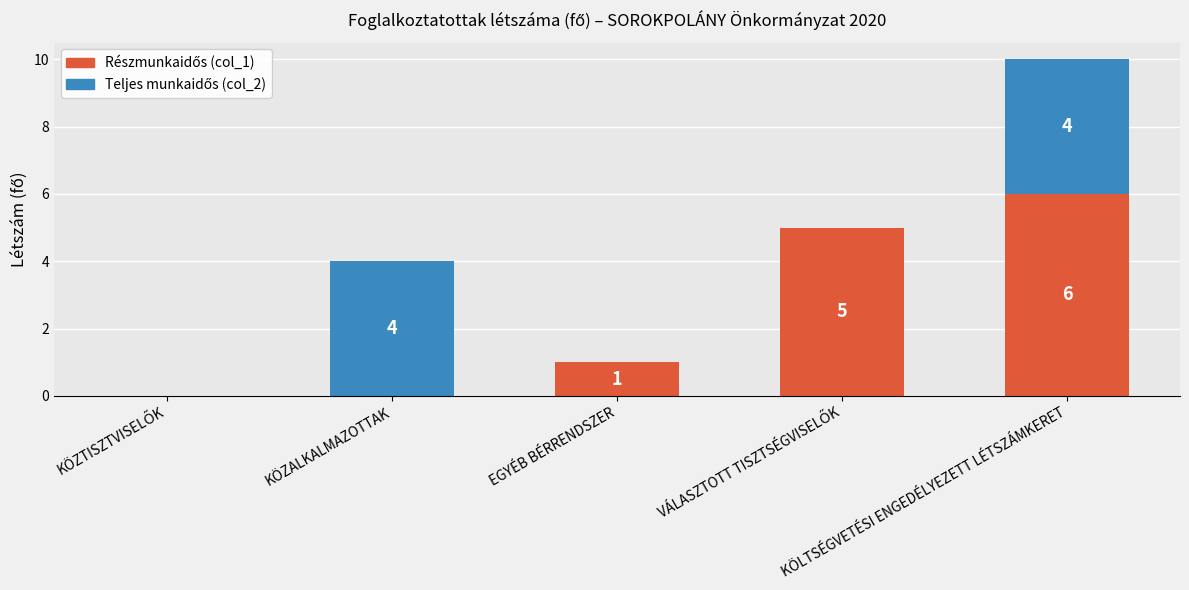

At which label is Részmunkaidős (col_1) closest to 3?

EGYÉB BÉRRENDSZER